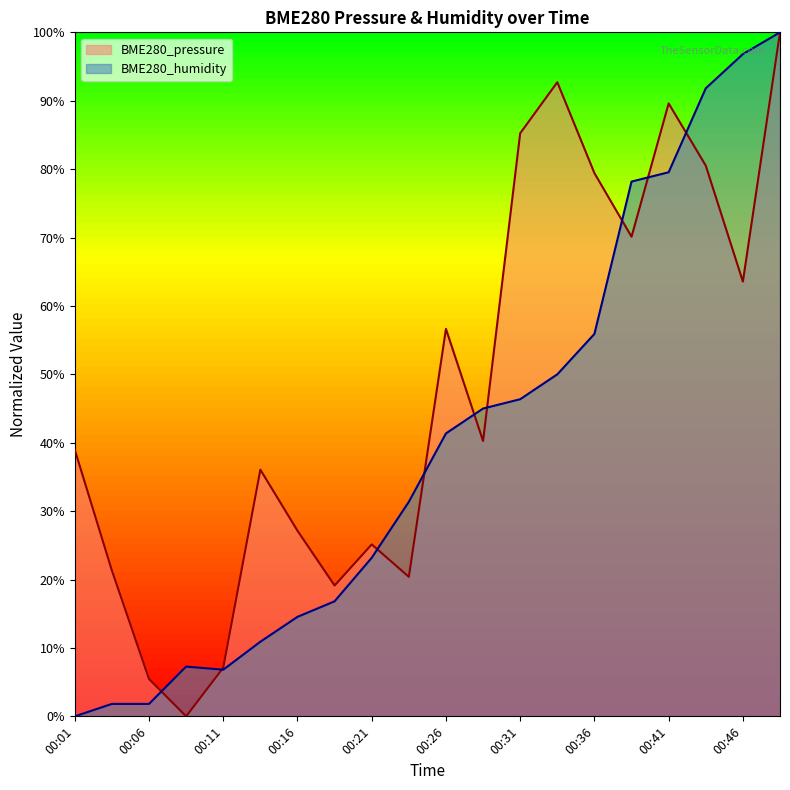

True or false: BME280_humidity has more than 0 points higher than both neighbors.

True